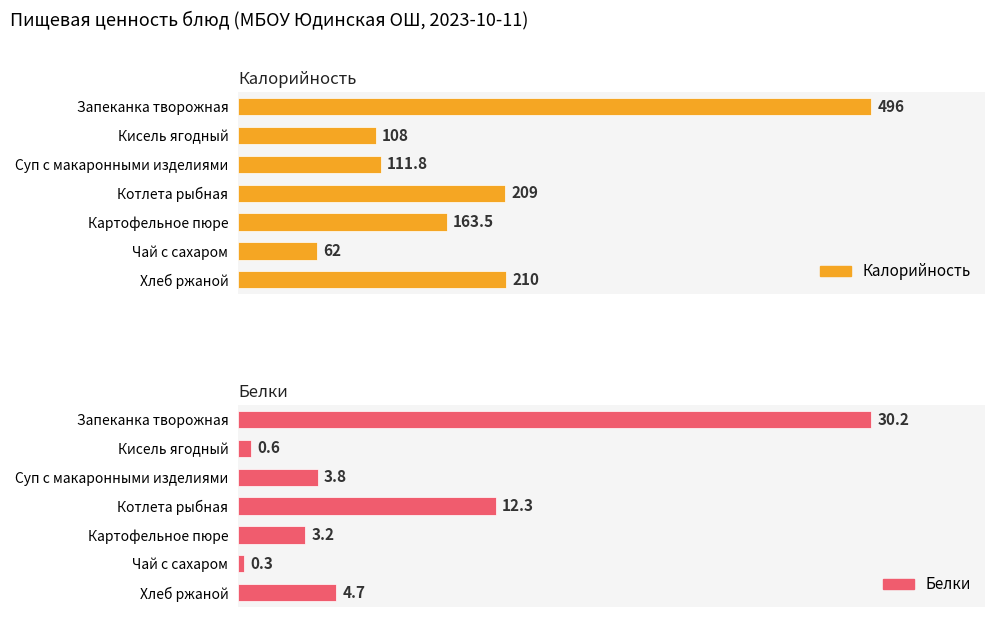

Does the chart contain any negative values?

No